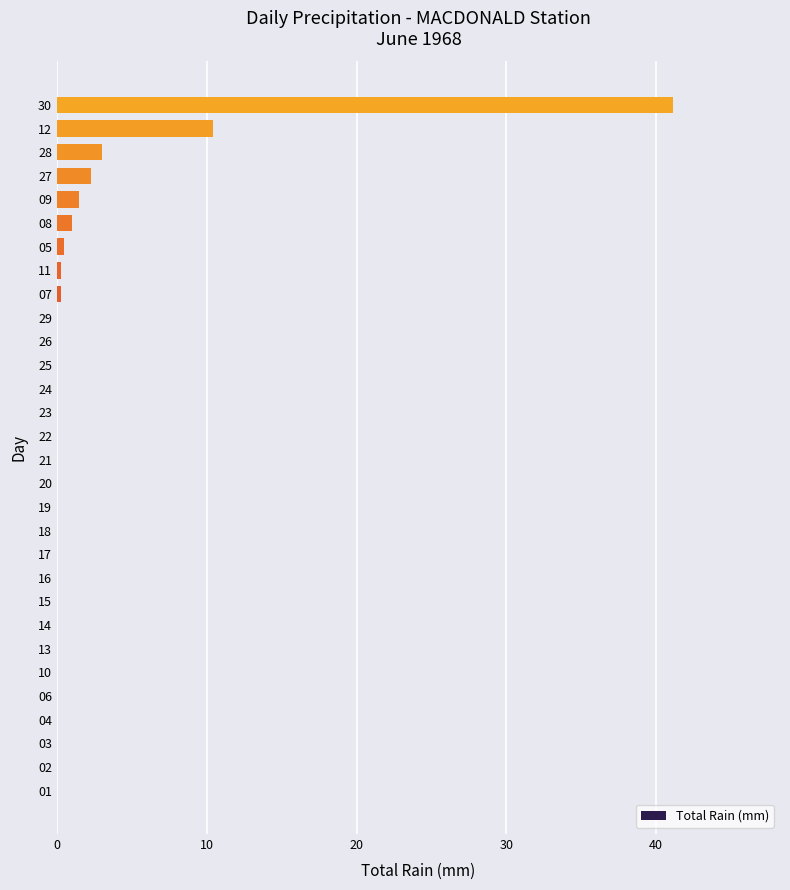

Count the number of categories in the chart.

30